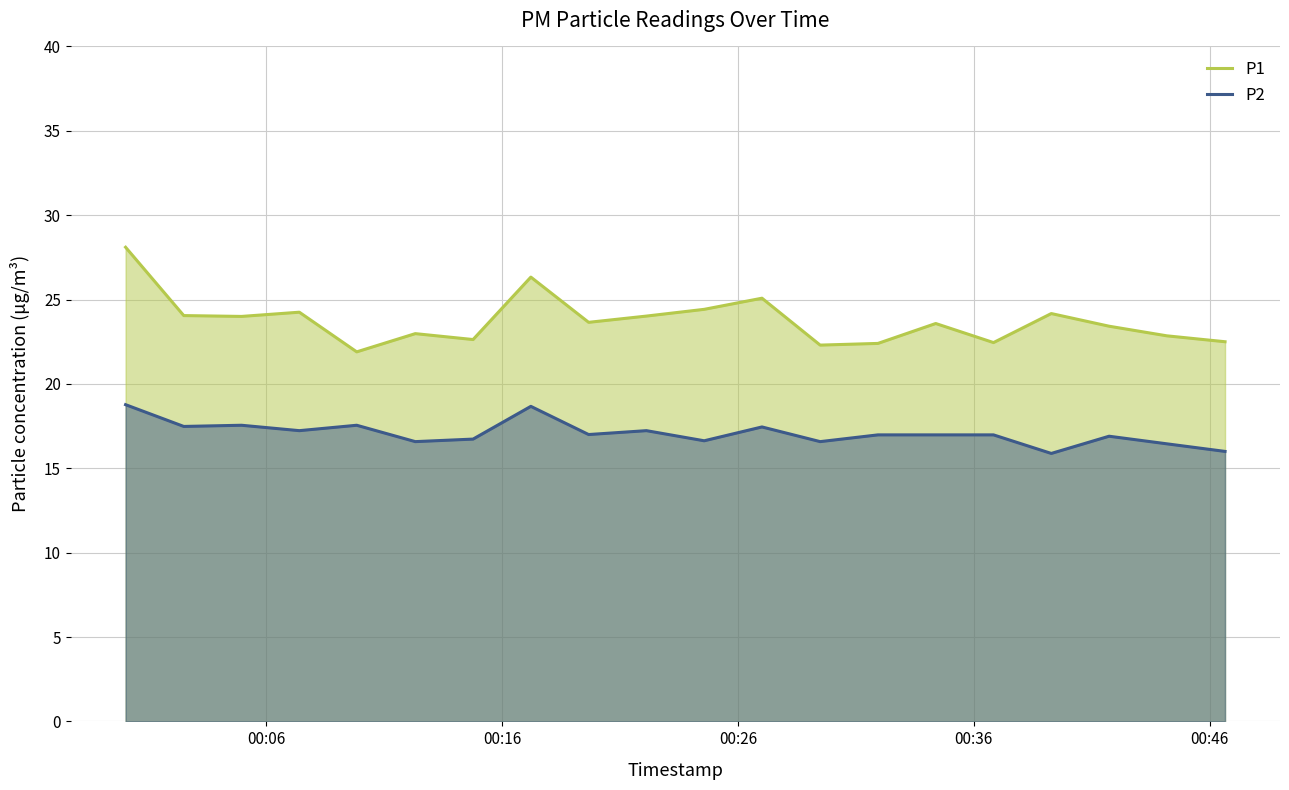

Reading left to right, what are all the values shown in this chart?

P1: 28.1	24.1	24.0	24.2	21.9	23.0	22.6	26.3	23.6	24.0	24.4	25.1	22.3	22.4	23.6	22.4	24.2	23.4	22.9	22.5
P2: 18.8	17.5	17.6	17.2	17.6	16.6	16.7	18.7	17.0	17.2	16.6	17.4	16.6	17.0	17.0	17.0	15.9	16.9	16.4	16.0